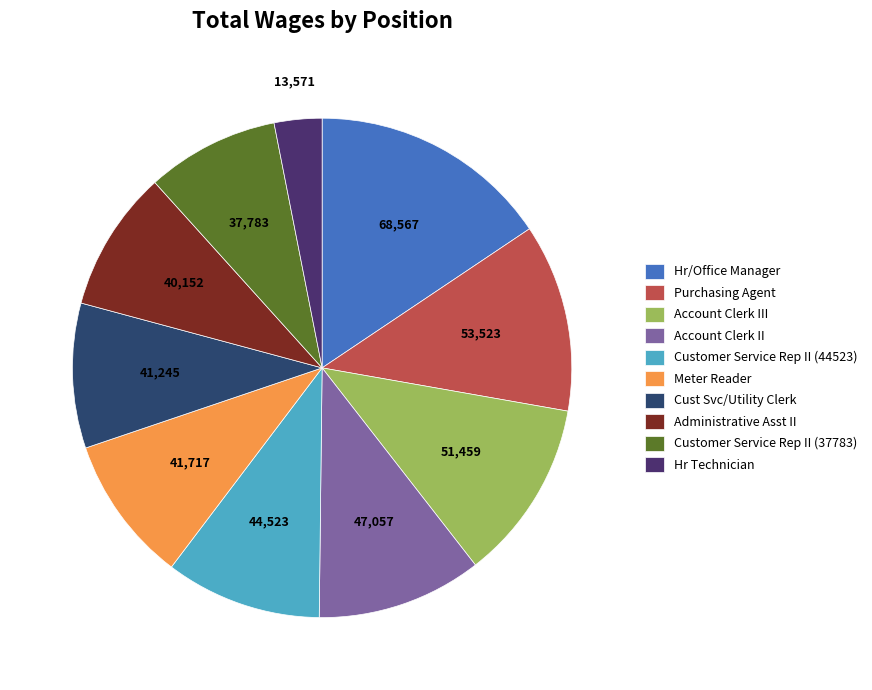

Is Meter Reader the majority of the pie?

No